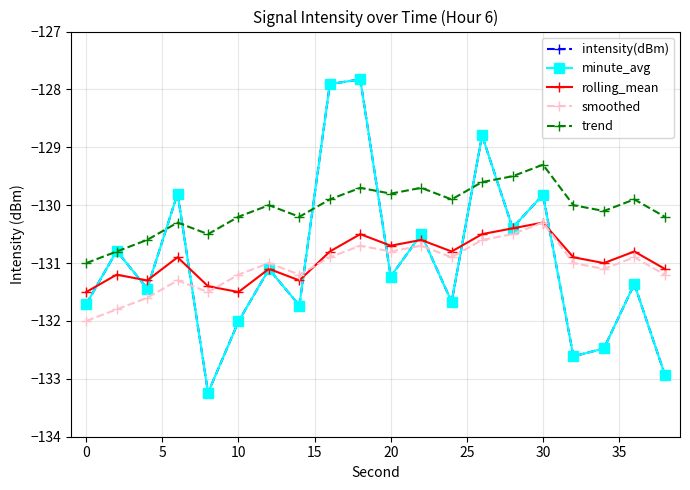

True or false: minute_avg has more than 2 points higher than both neighbors.

True